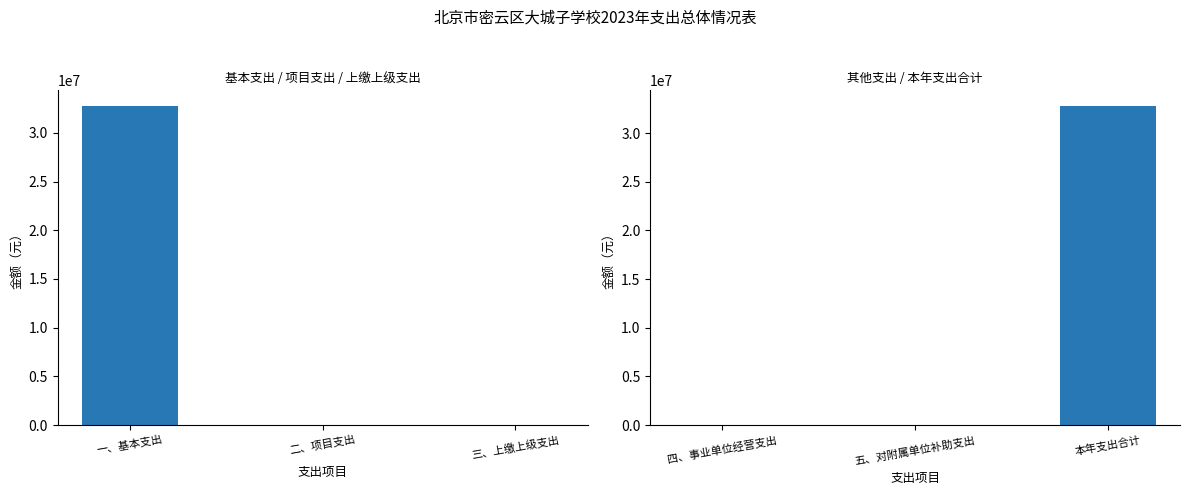

Between 四、事业单位经营支出 and 五、对附属单位补助支出, which is larger?

四、事业单位经营支出